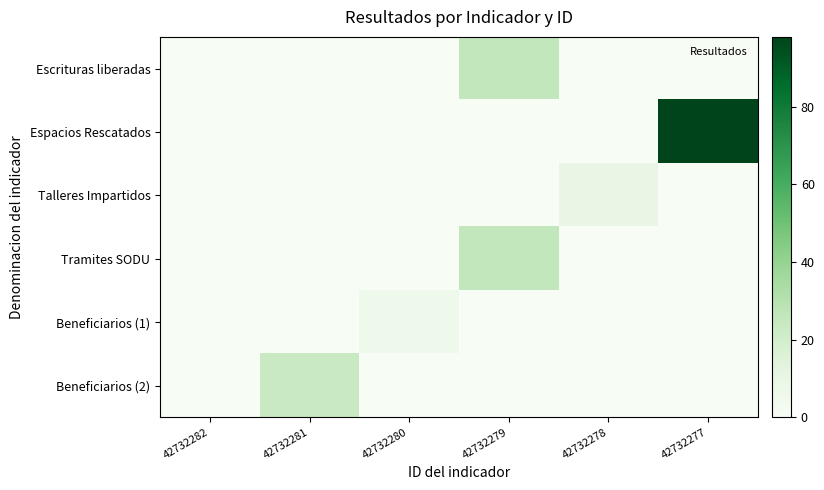

How many series are shown in this chart?

6